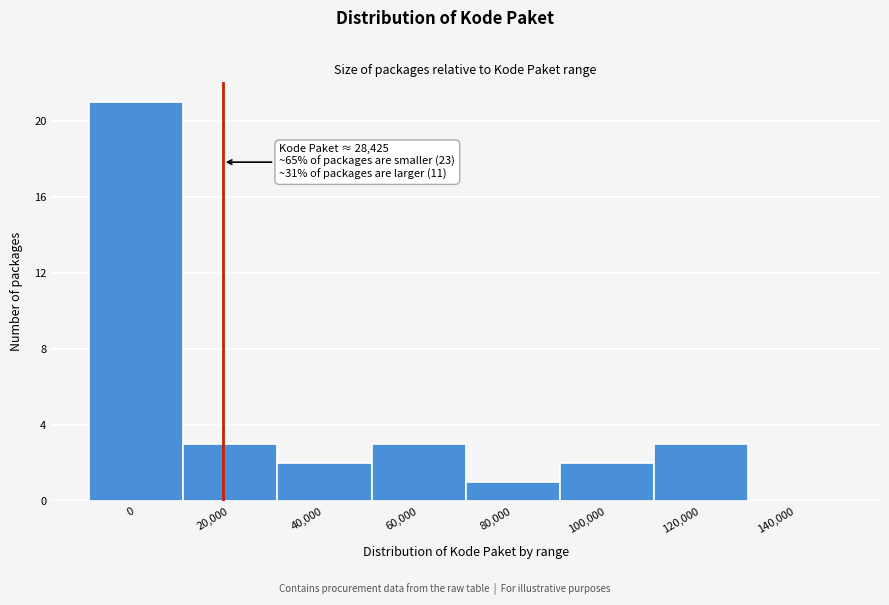

Reading left to right, list all the values displayed in this chart.

0=21	20,000=3	40,000=2	60,000=3	80,000=1	100,000=2	120,000=3	140,000=0